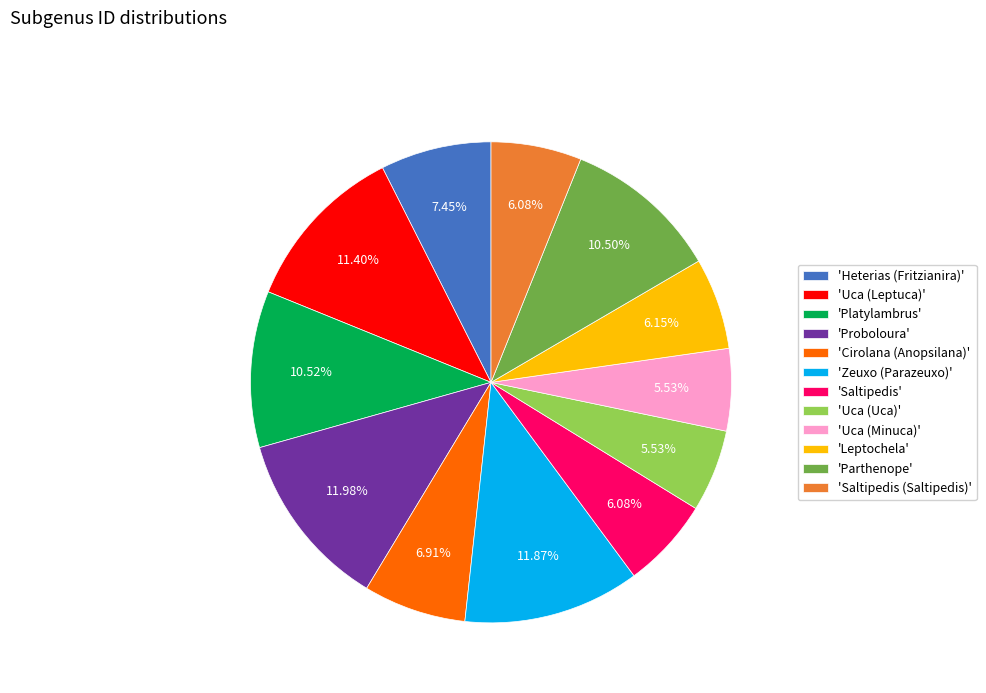

Do 'Uca (Uca)' and 'Leptochela' together represent more than half of the pie?

No